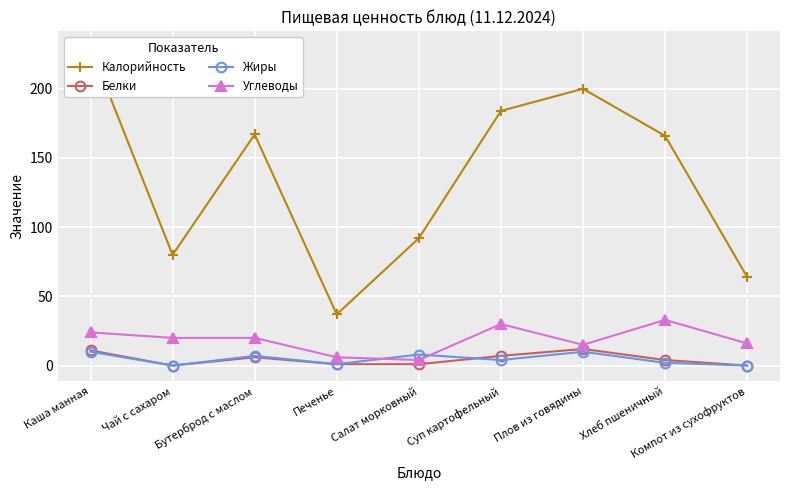

What is the minimum value for Калорийность?

37